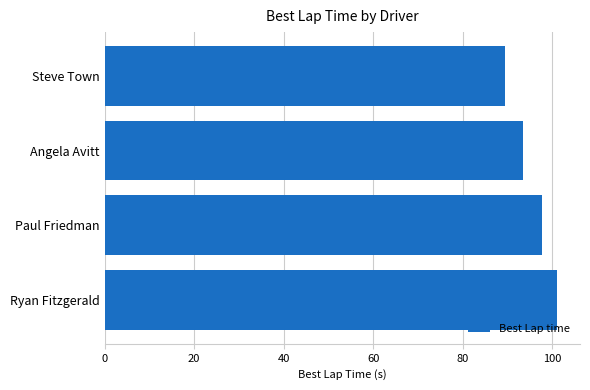

Is it true that the value at Ryan Fitzgerald is 101.1?

True